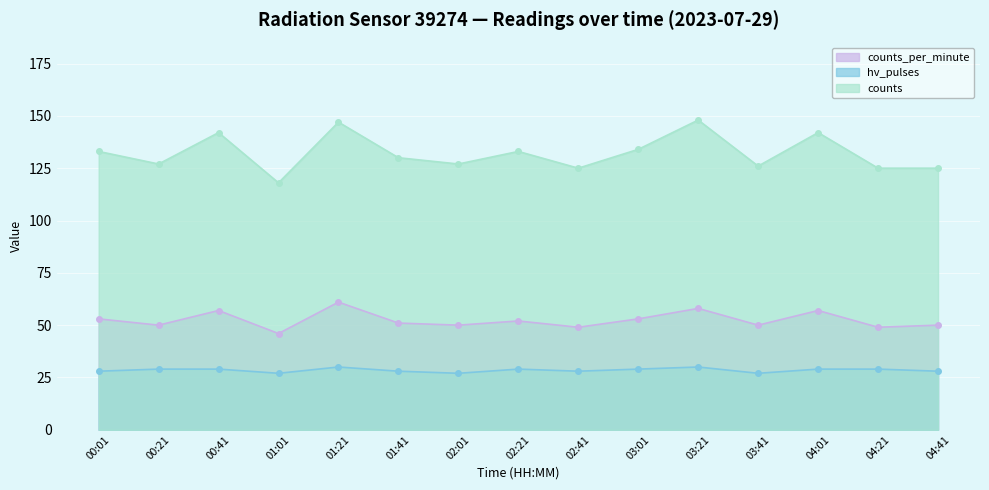

How many data points does each series have?

15